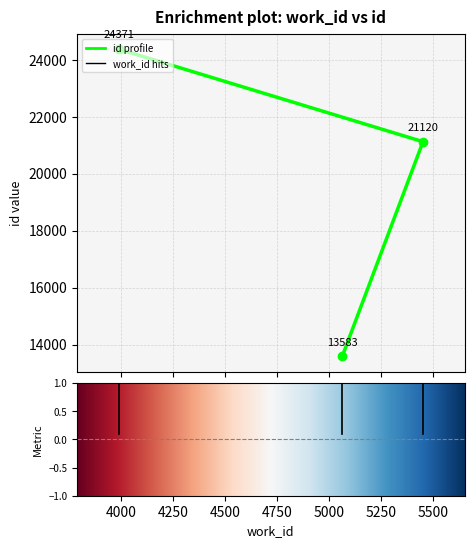

What is the change in value from 5063 to 3986?

+10788